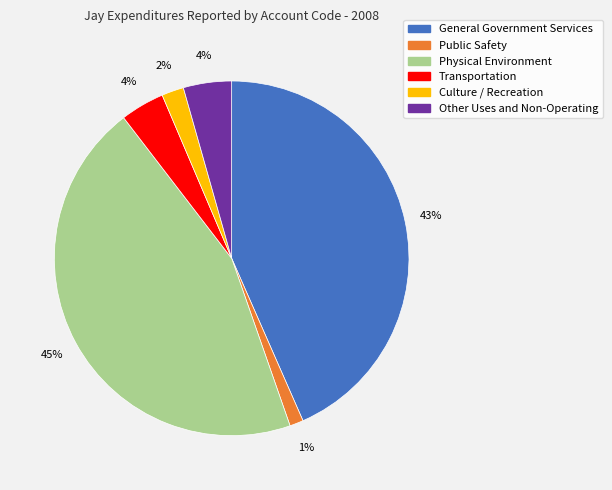

The Public Safety slice represents 11% of the pie. True or false?

False